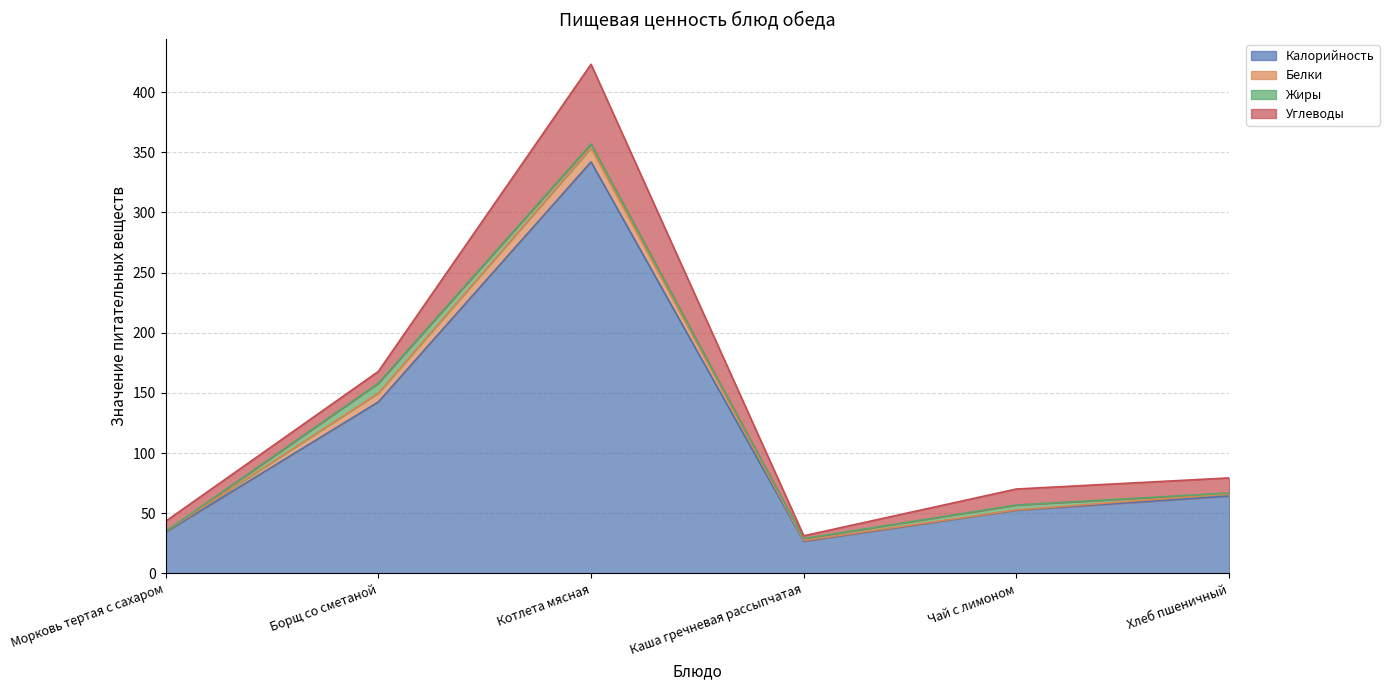

Does the chart have visible grid lines?

Yes